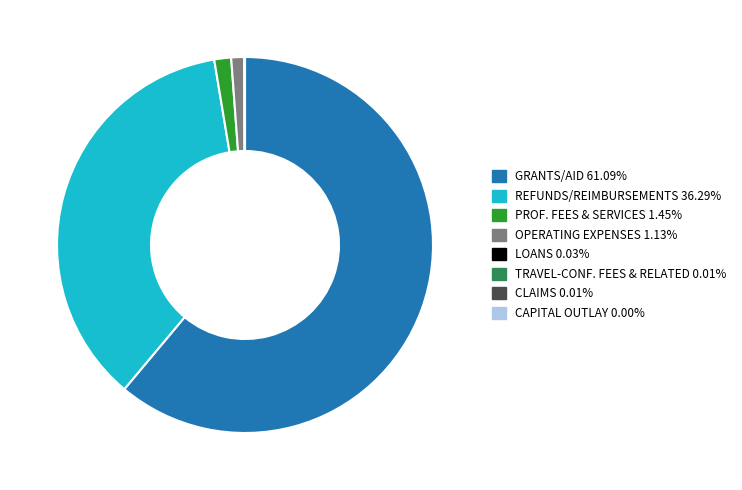

Is there a majority slice in this chart?

Yes